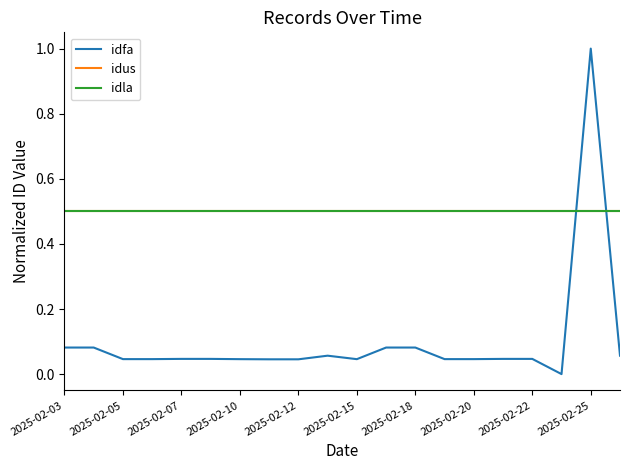

Which category has the lowest value across all series?

17